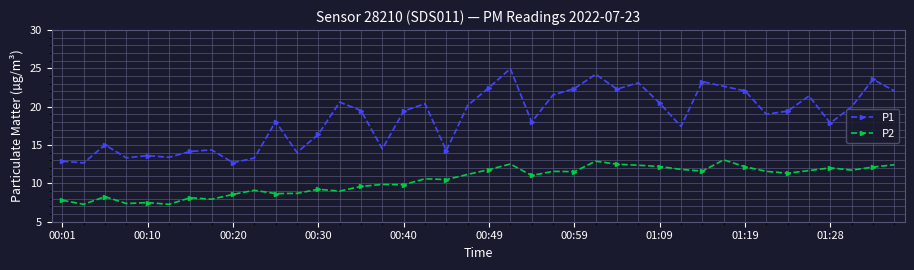

True or false: P2 and P1 cross at least once.

False